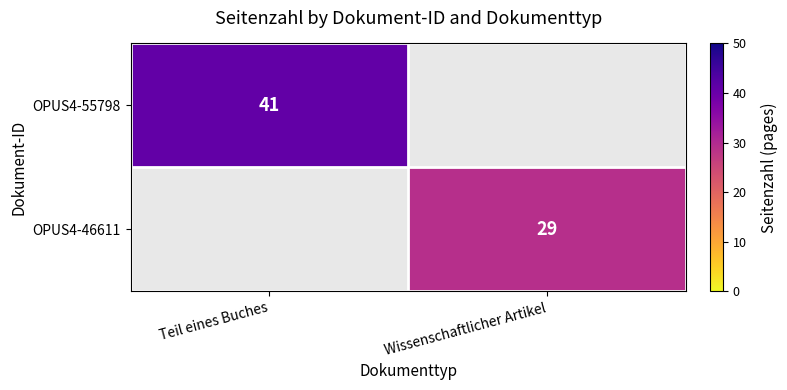

True or false: OPUS4-55798 has a value of 41 at Teil eines Buches.

True